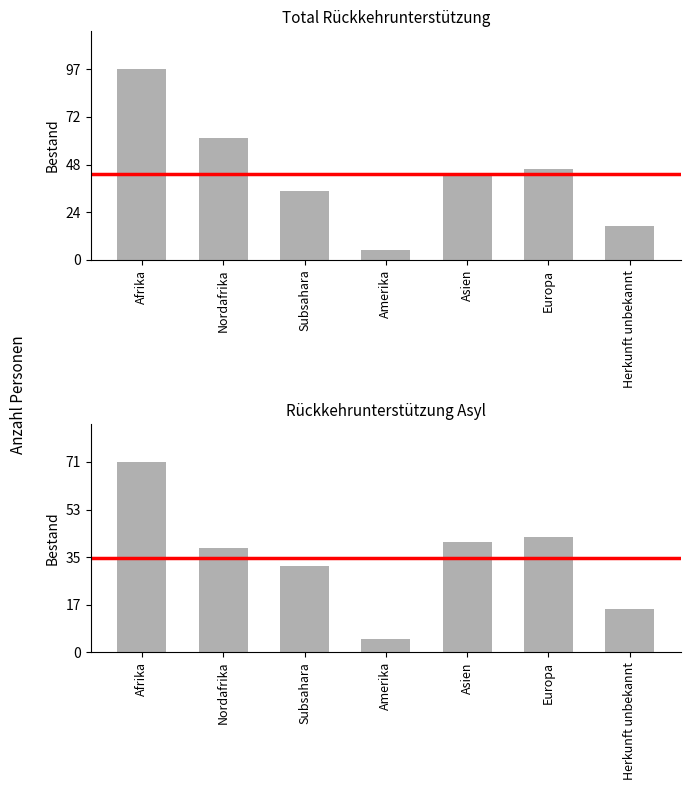

Reading left to right, extract all data points from this chart.

Total Bestand RU: 97	62	35	5	43	46	17
Total RU Asyl: 71	39	32	5	41	43	16